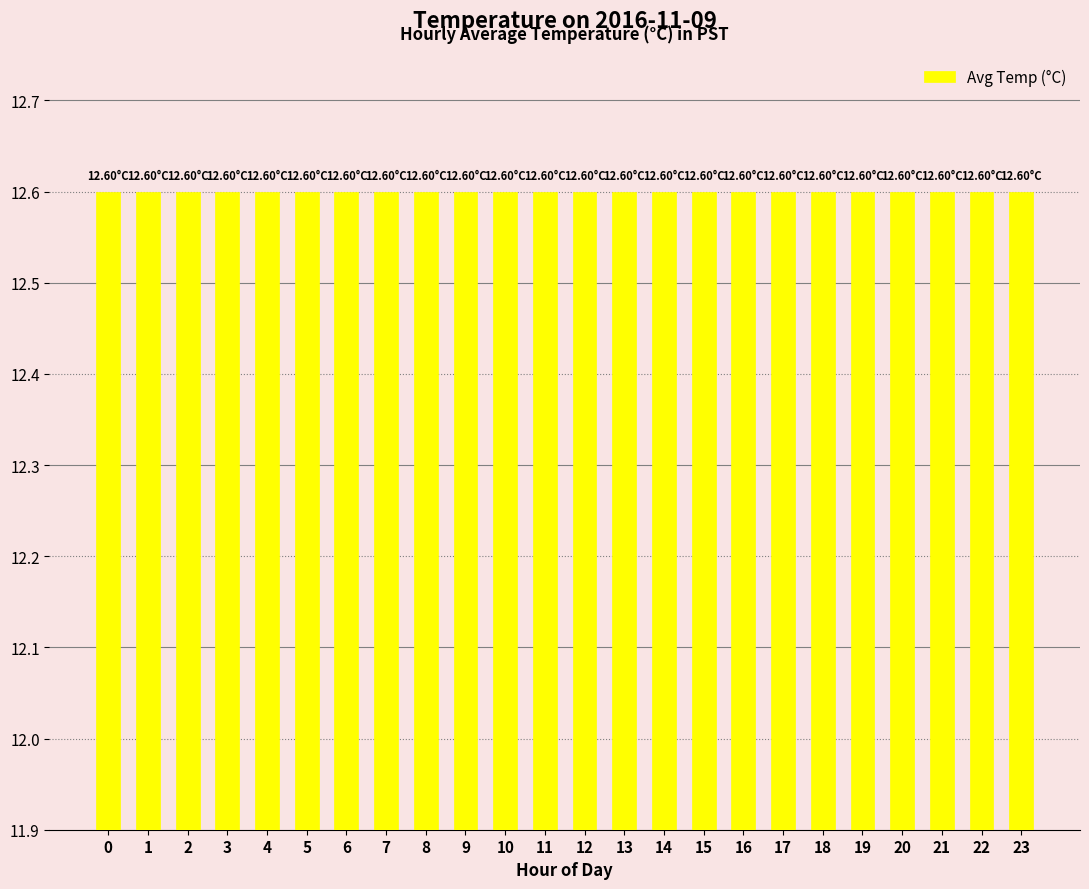

What is the ratio of the value at 21 to the value at 20?

1.0